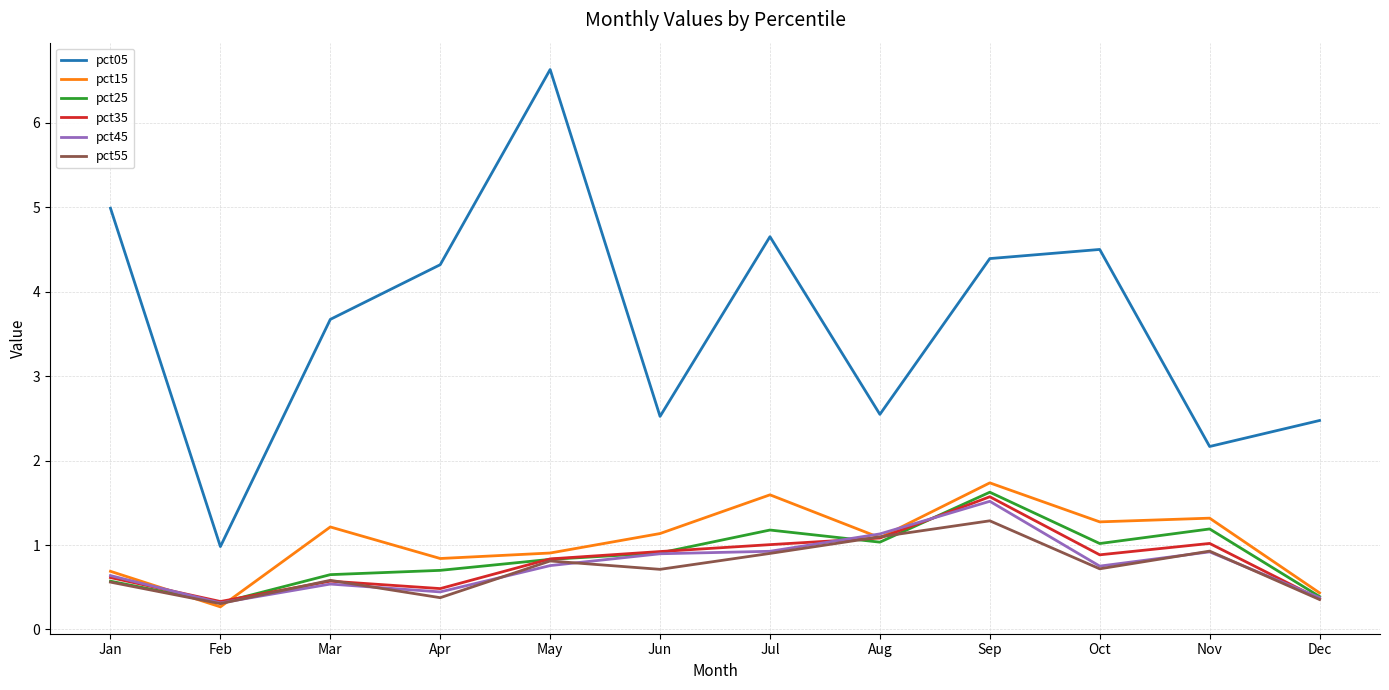

The value of pct55 at Jun is 1.0. True or false?

False